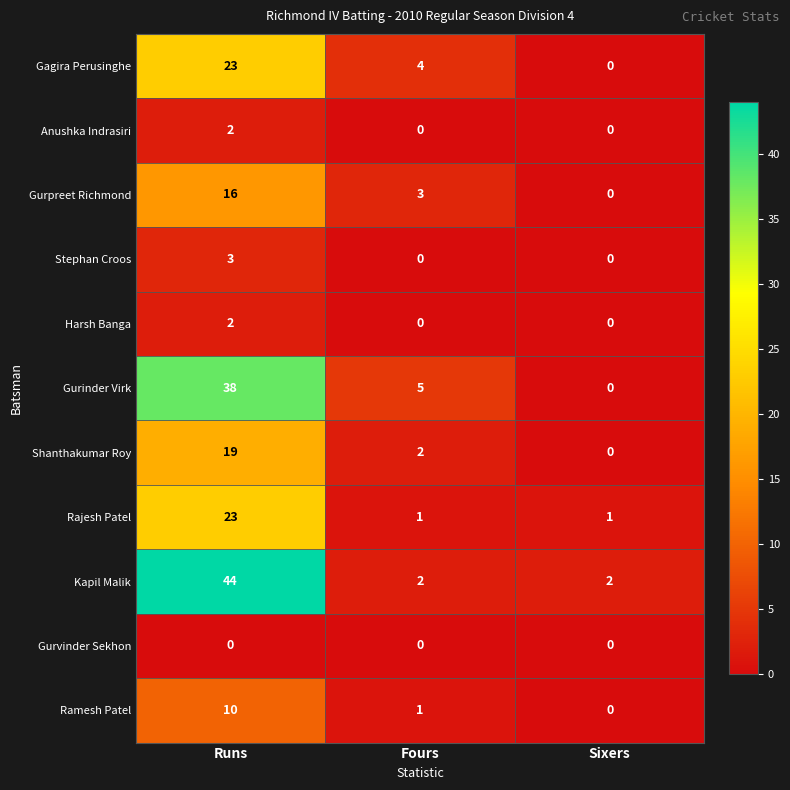

At which label is Ramesh Patel closest to 5?

Fours